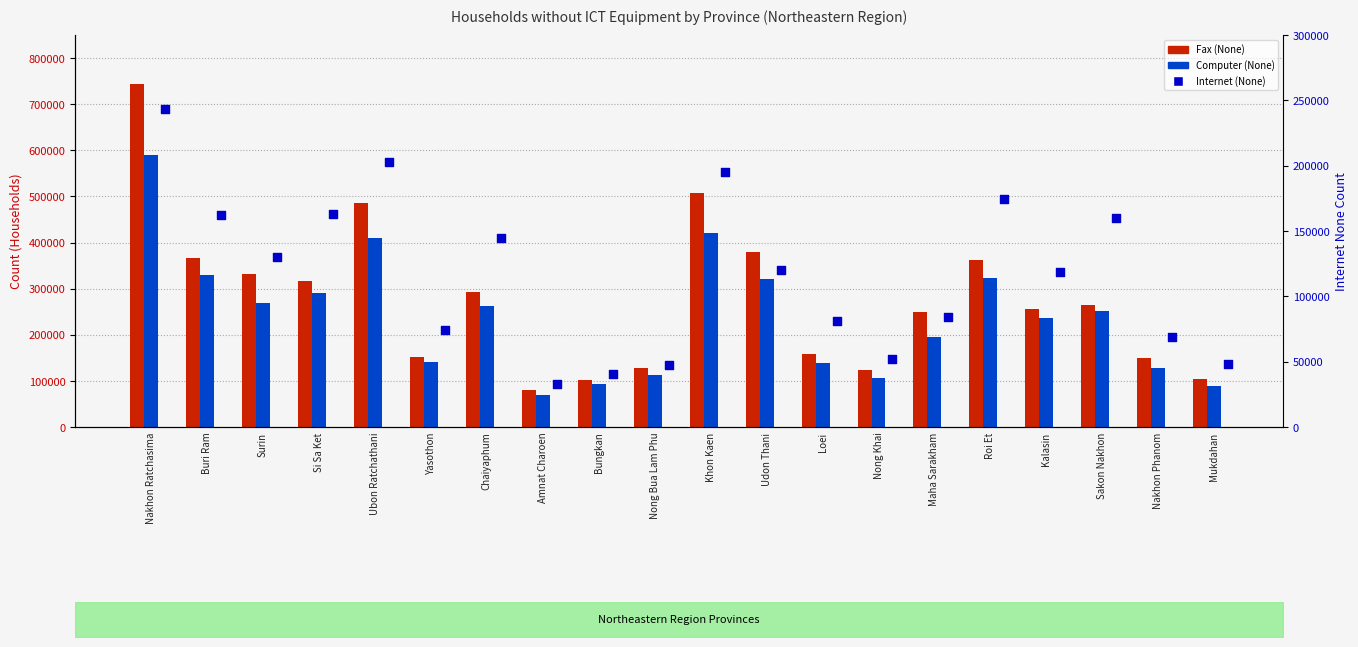

What are all the series names shown in the legend?

Fax (None), Computer (None), Internet (None)